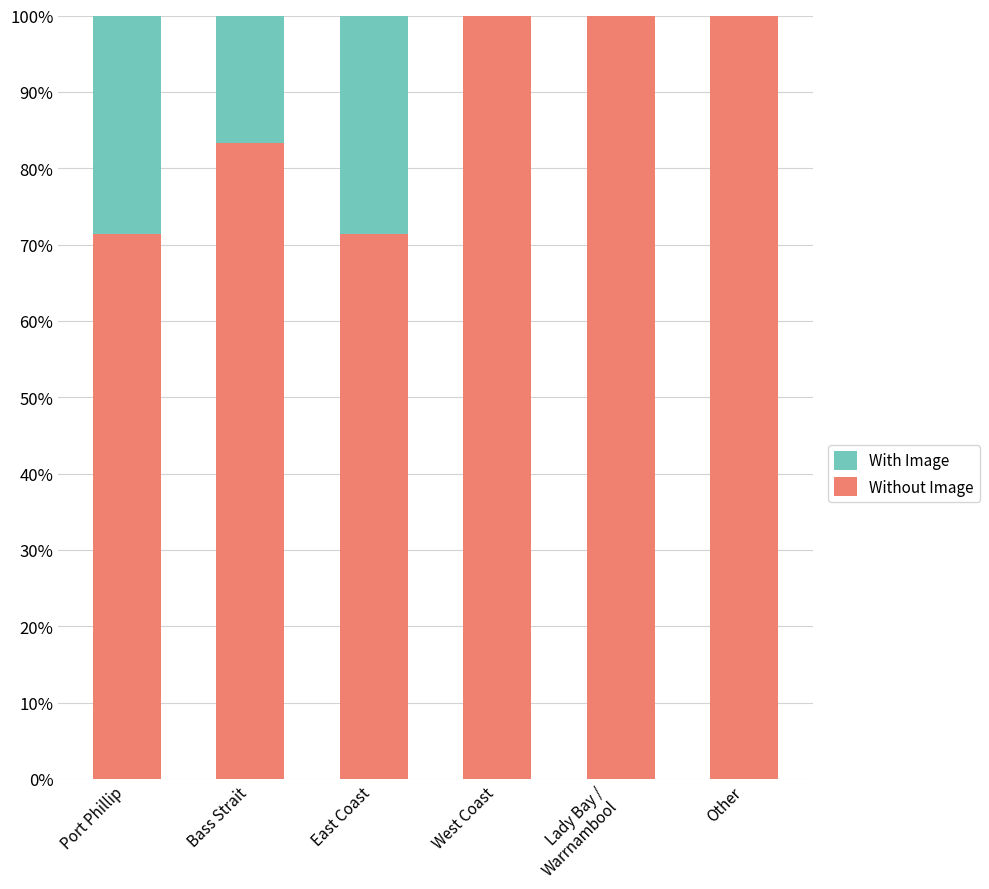

What is the sum of all Without Image values?

526.2